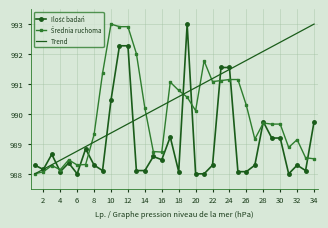

What is the greatest value displayed?

993.0